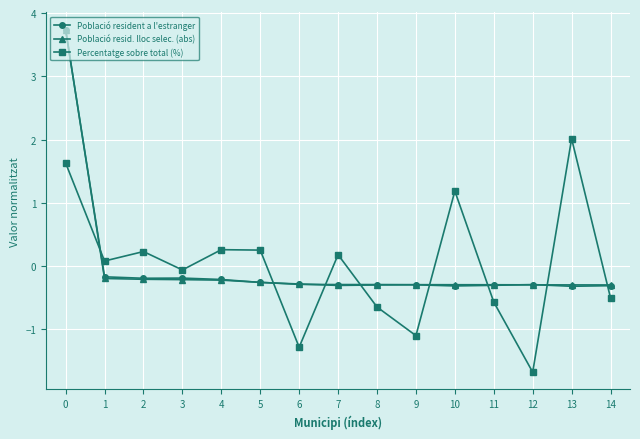

Is it true that Població resid. lloc selec. (abs) equals -0.3 at 5?

True